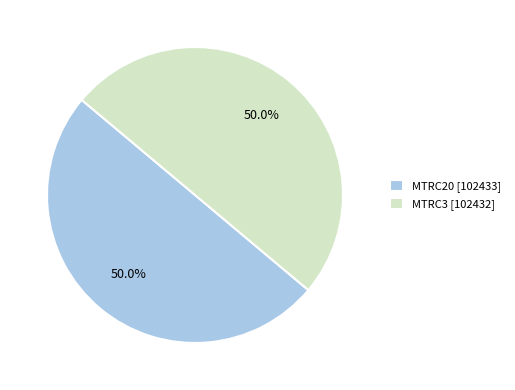

Combined, what portion of the pie is MTRC3 and MTRC20?

100.0%